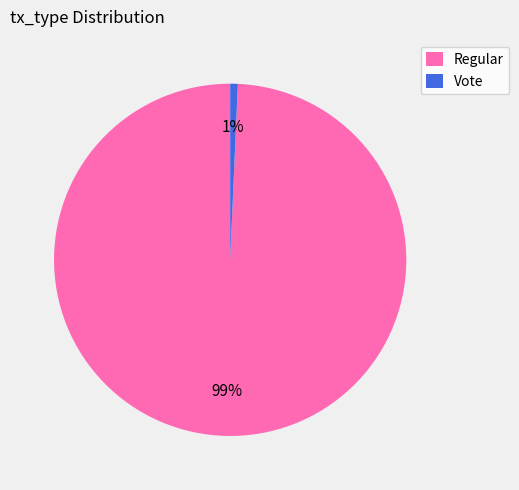

To the nearest percent, what is the average slice percentage?

50%